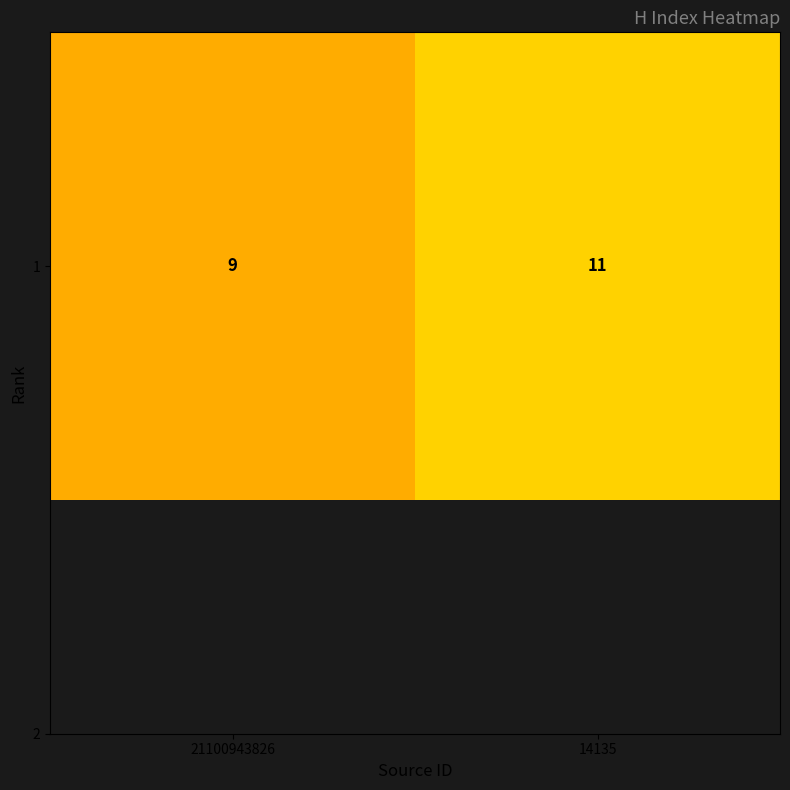

Approximately how many times larger is the value at 21100943826 compared to 14135?

0.8